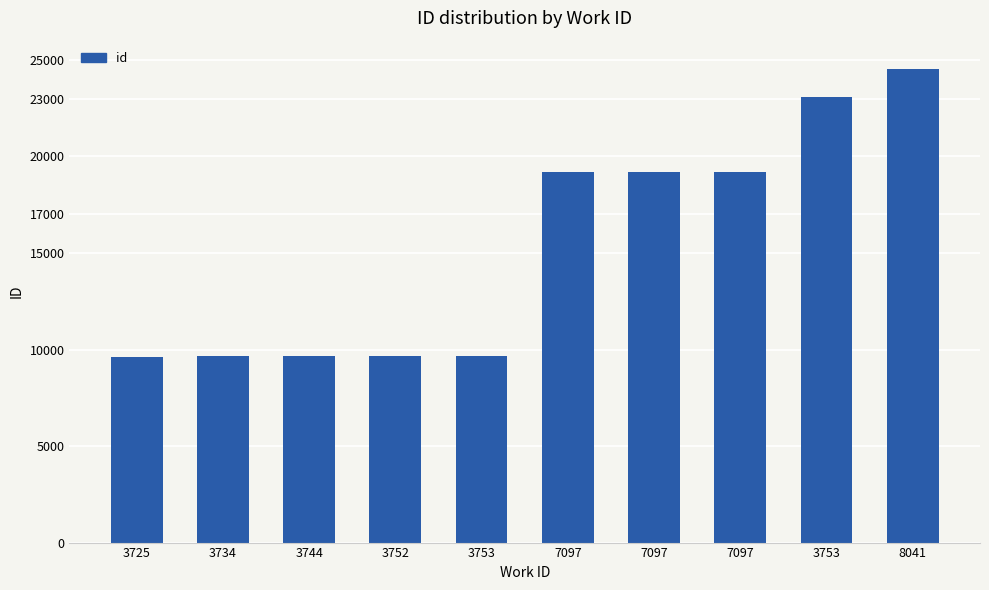

What is the sum of all values?

153496